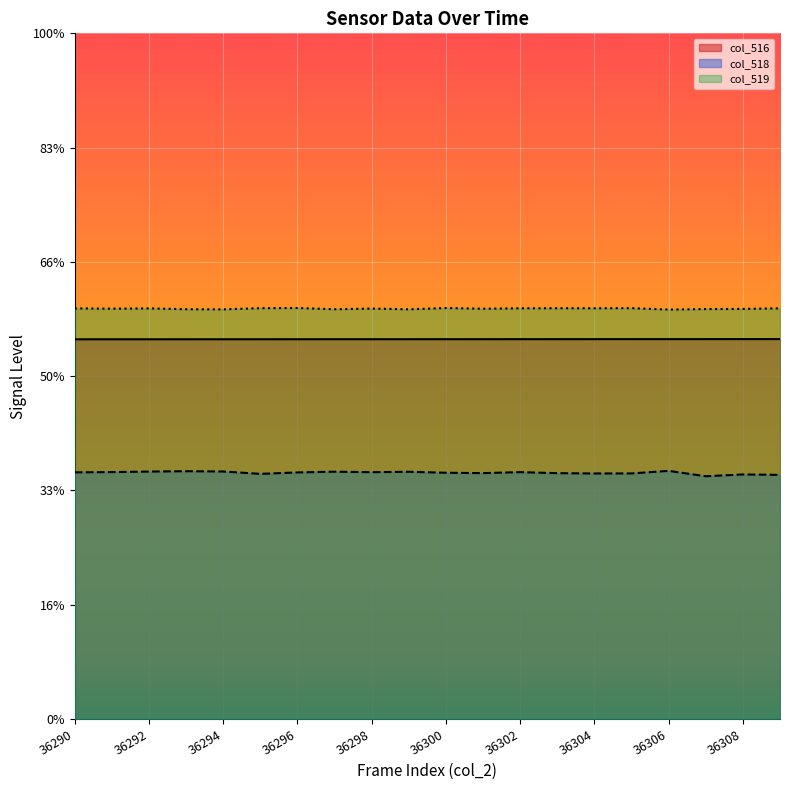

At which label does col_516 first exceed 36300?

36301